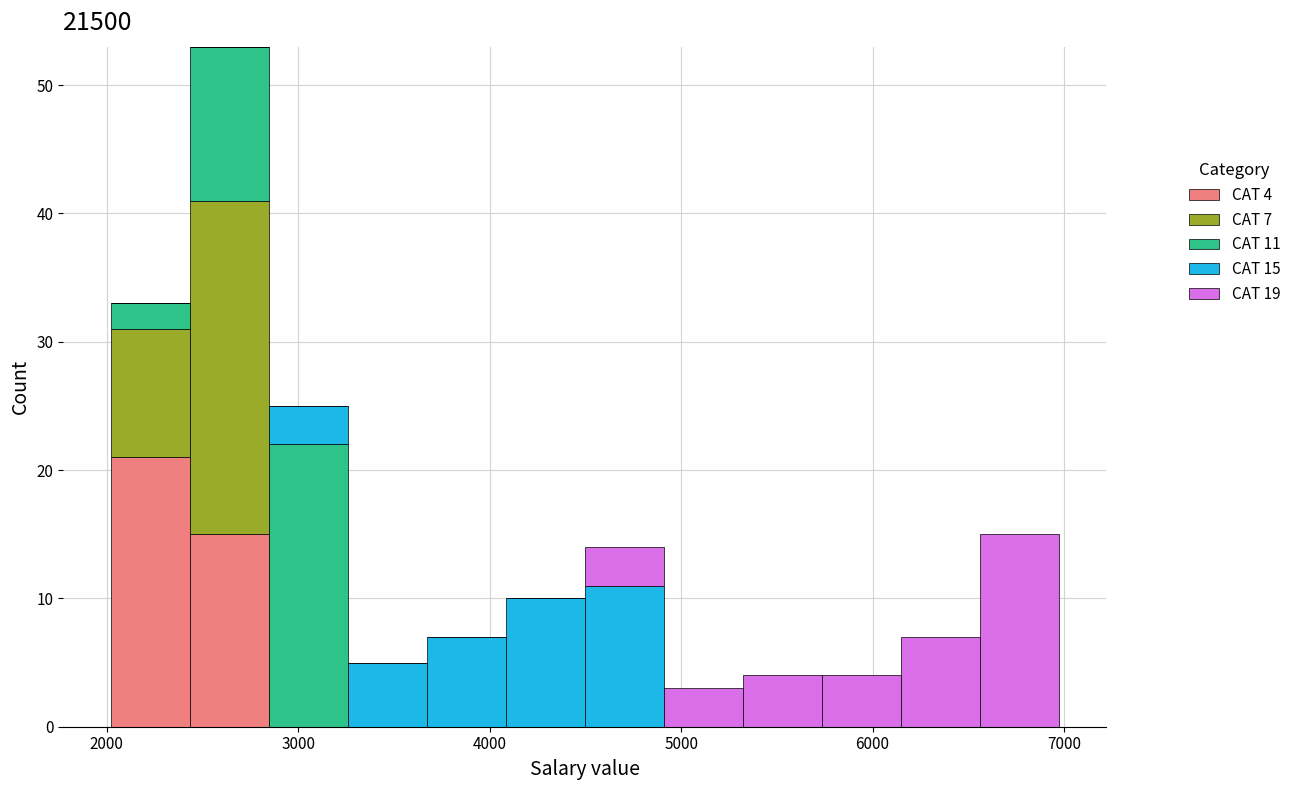

Which range on the x-axis has the tallest stacked bar (by total height)?

2400 to 2800